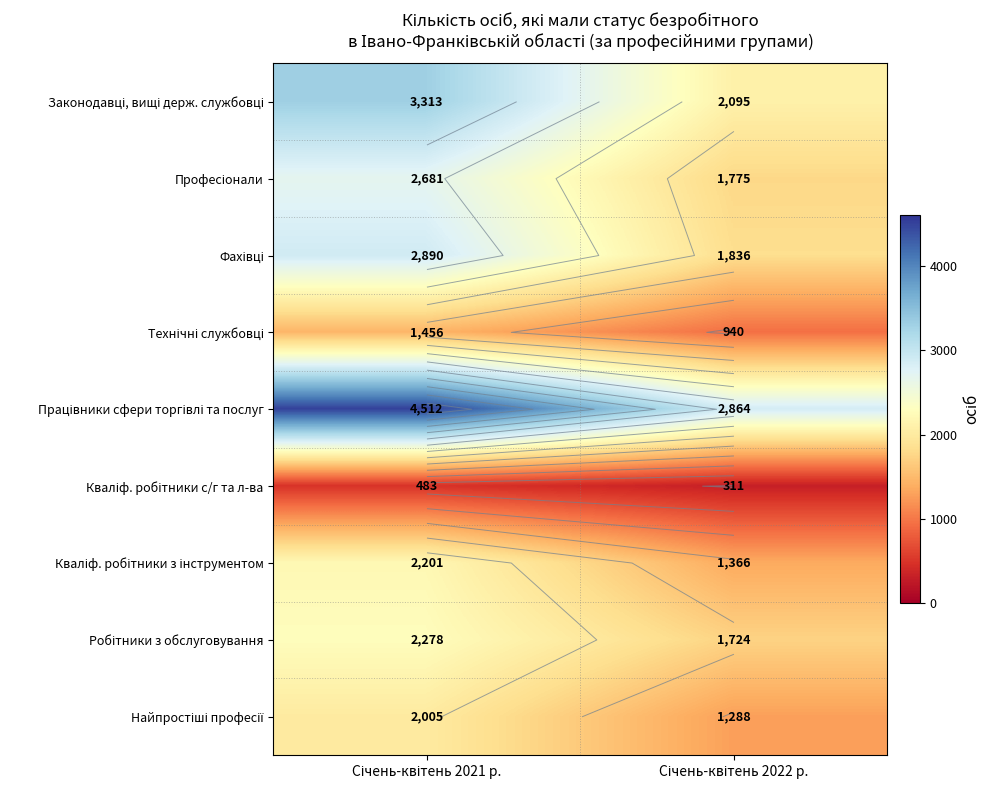

How many values in the Кваліф. робітники с/г та л-ва series are below 483?

1